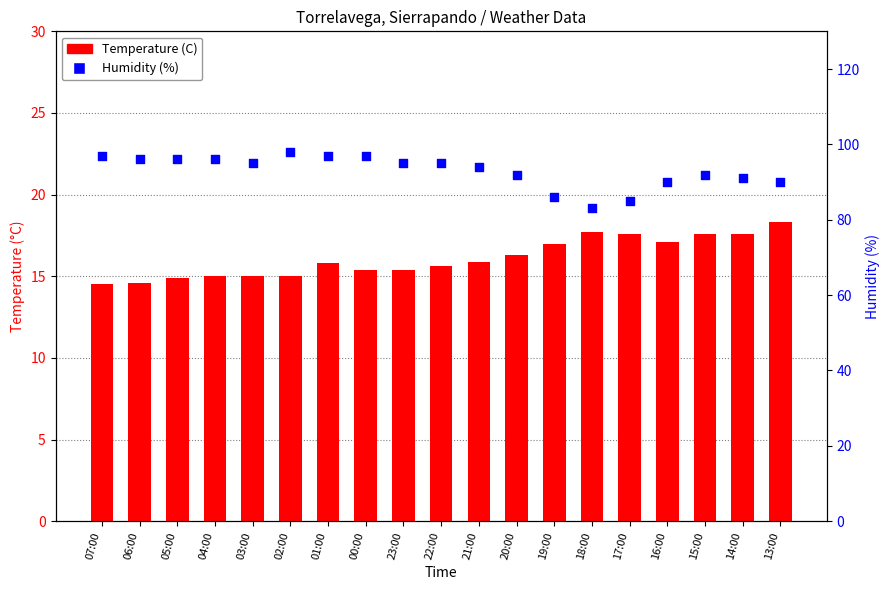

Which series reaches the minimum Y coordinate?

Temperature (C)